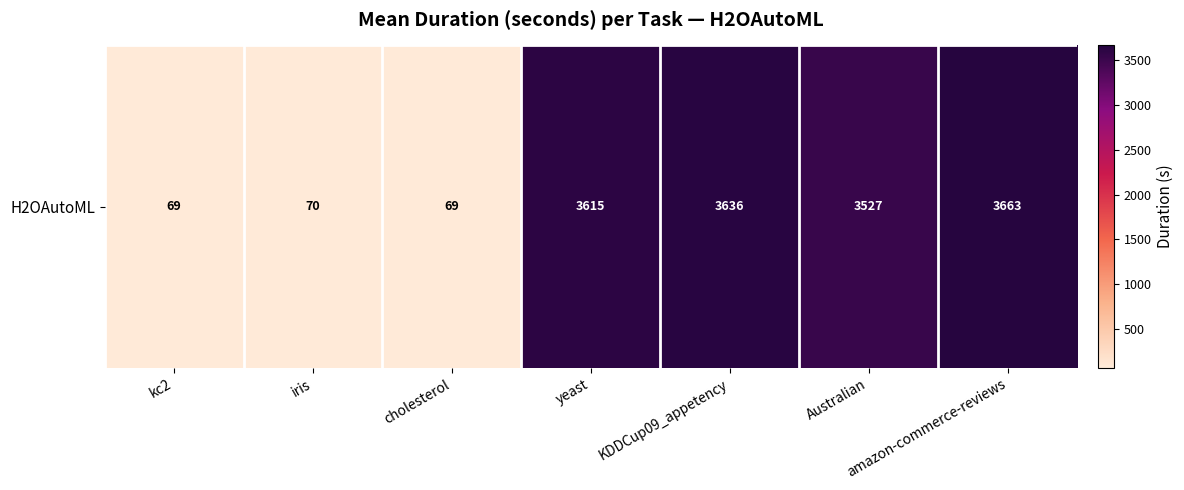

Approximately how many times larger is the value at iris compared to cholesterol?

1.0